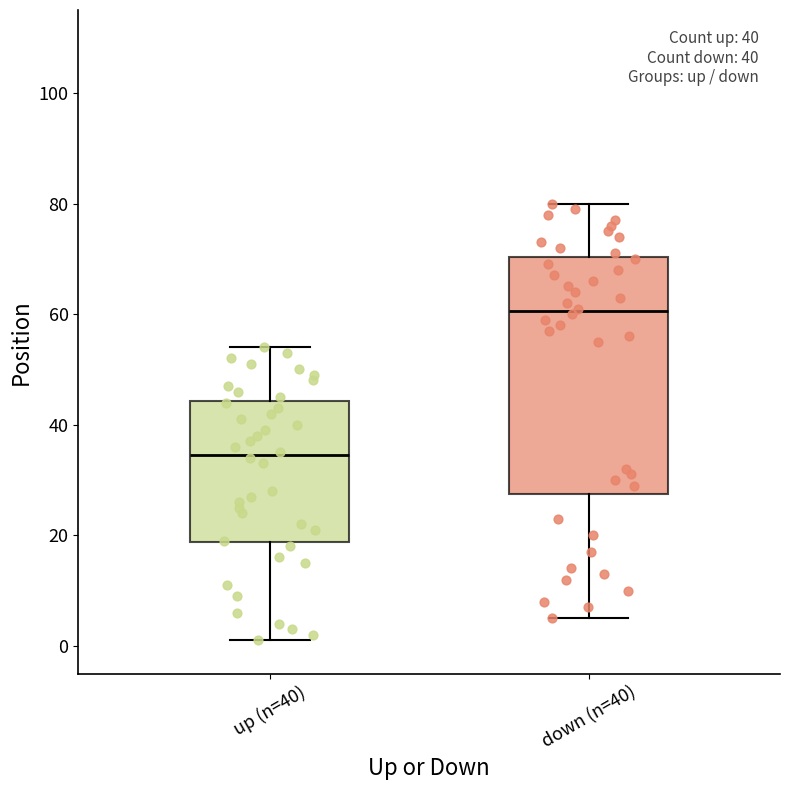

Reading left to right, read every box against the y-axis: the position of its median line, the range the box covers, and the ends of its whiskers. The values are not printed on the chart, so give them approximately, as read against the axis.

up (n=40): median 34, box 18 to 44, whiskers 2 to 54
down (n=40): median 60, box 28 to 70, whiskers 6 to 80